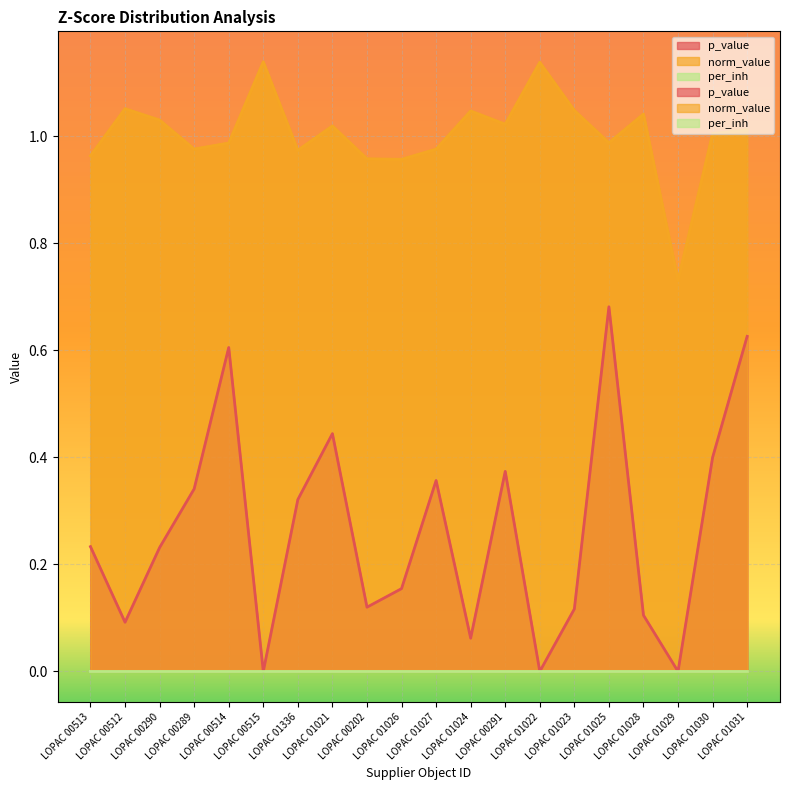

Does the chart display data point markers on the line(s)?

No